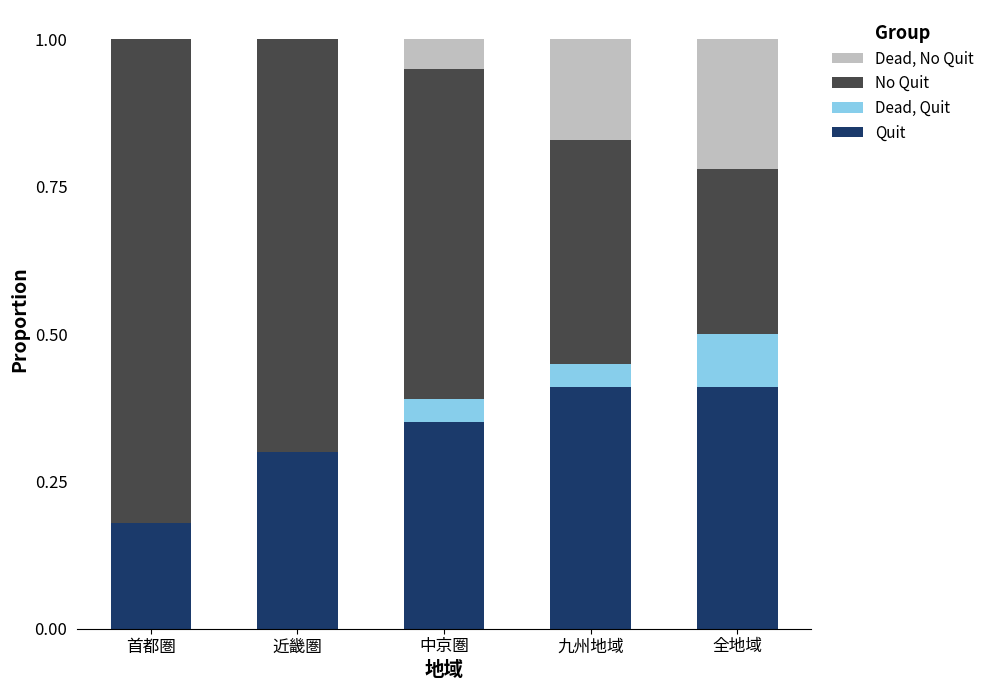

Is it true that Quit equals 0.6 at 中京圏?

False